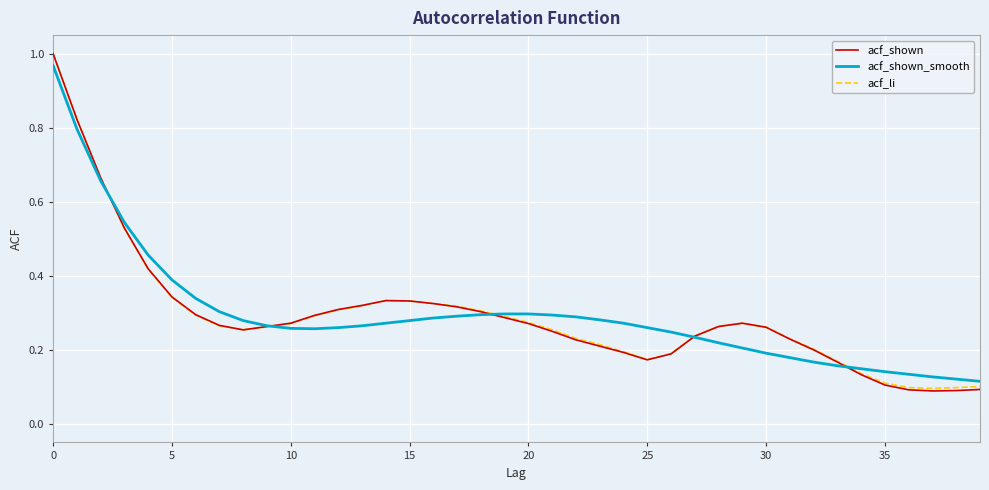

Which series has the largest range (max minus min)?

acf_shown